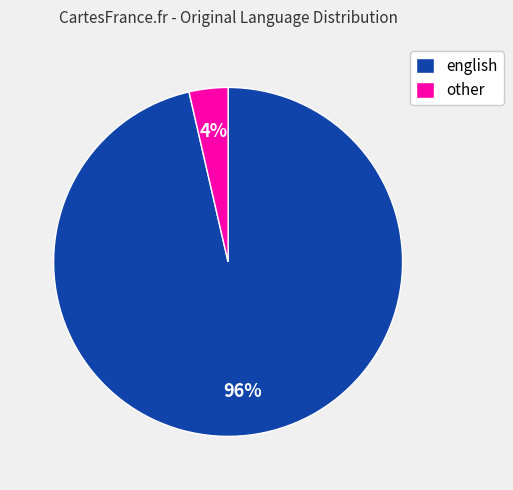

Between english and other, which is larger?

english